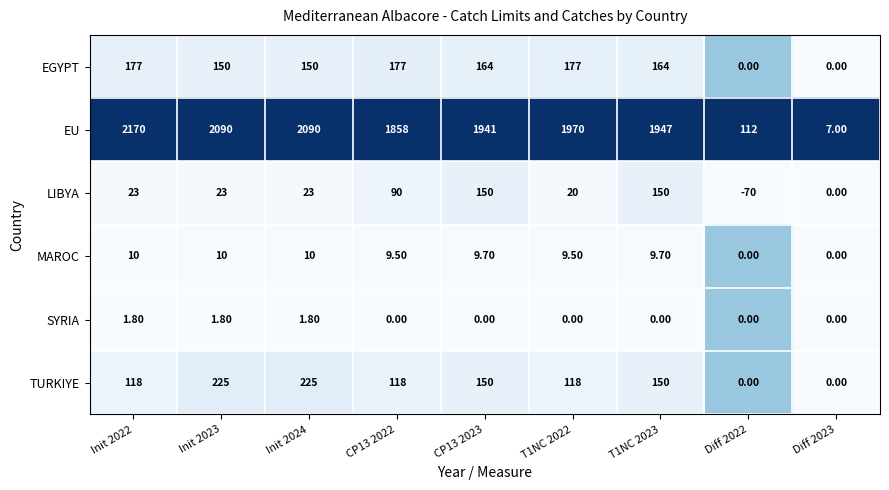

What is the difference between the highest and lowest values at Diff 2022?

182.0